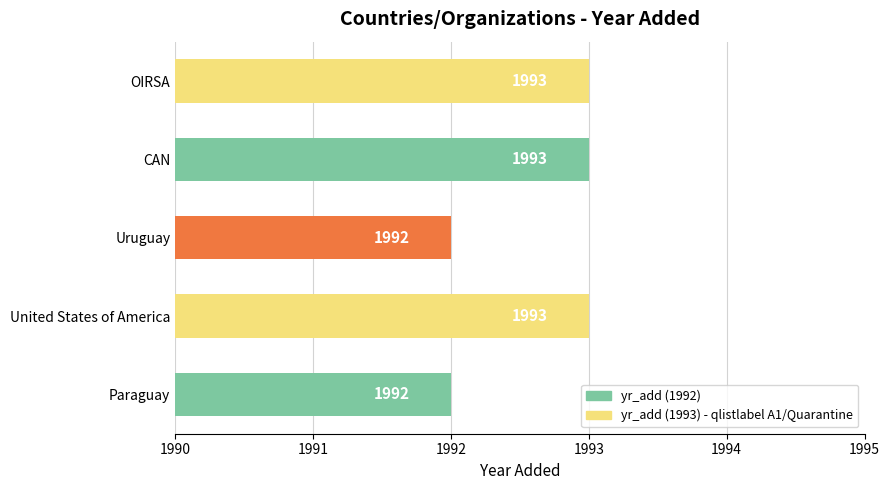

Count the values in the range 1992 to 1993.

5